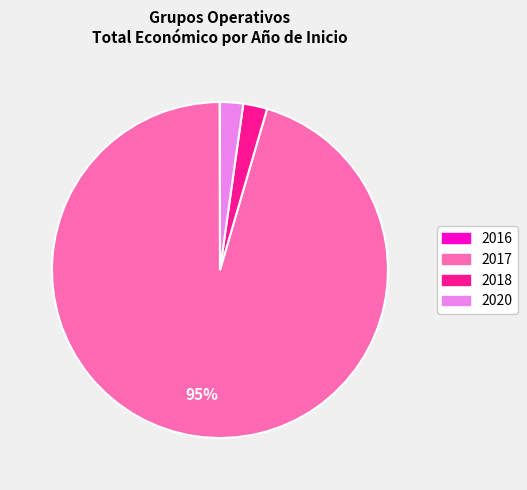

To the nearest percent, what is the average slice percentage?

25%